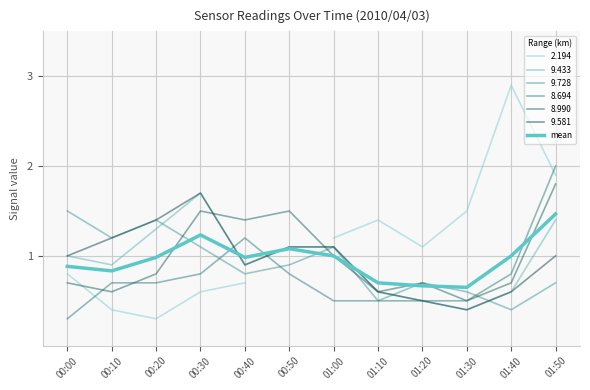

What is the change in value from 01:30 to 01:50?

+0.8